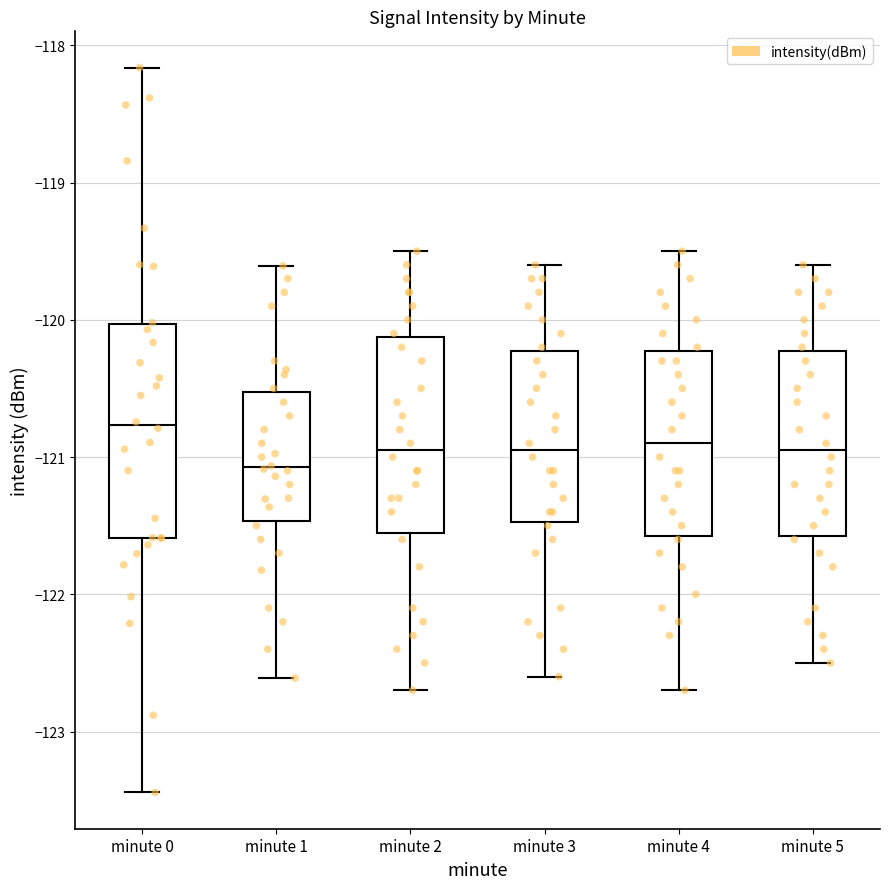

Which box has the highest median line?

minute 0